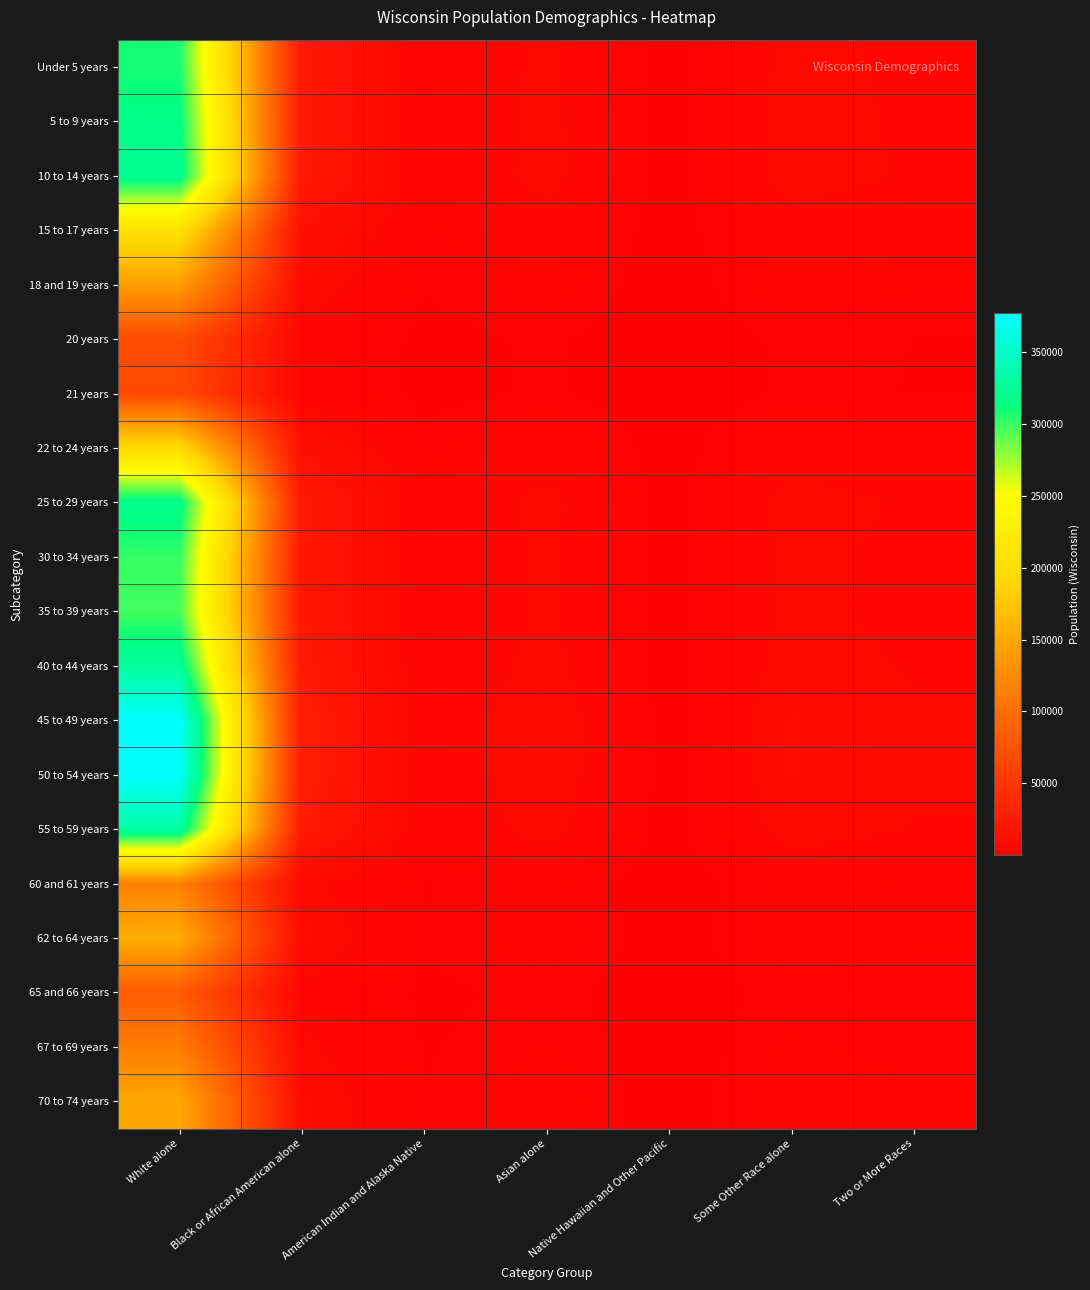

List the series in order of their peak value, lowest first.

21 years, 20 years, 65 and 66 years, 67 to 69 years, 60 and 61 years, 18 and 19 years, 70 to 74 years, 62 to 64 years, 22 to 24 years, 15 to 17 years, 35 to 39 years, 30 to 34 years, Under 5 years, 5 to 9 years, 25 to 29 years, 10 to 14 years, 40 to 44 years, 55 to 59 years, 50 to 54 years, 45 to 49 years